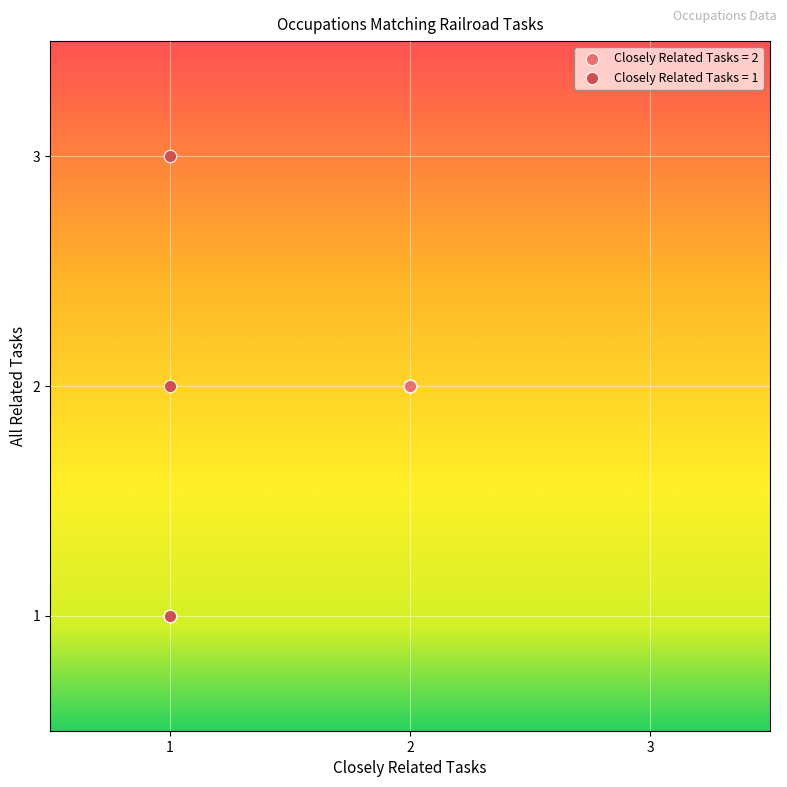

Which series contains the highest Y value?

Closely Related Tasks = 1